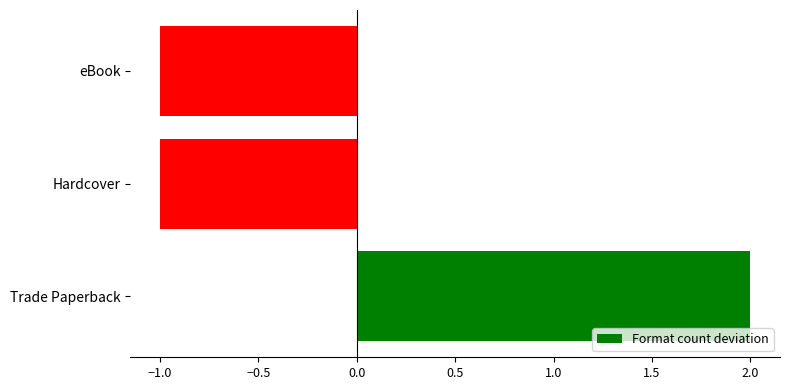

Which label corresponds to the largest value in the chart?

Trade Paperback